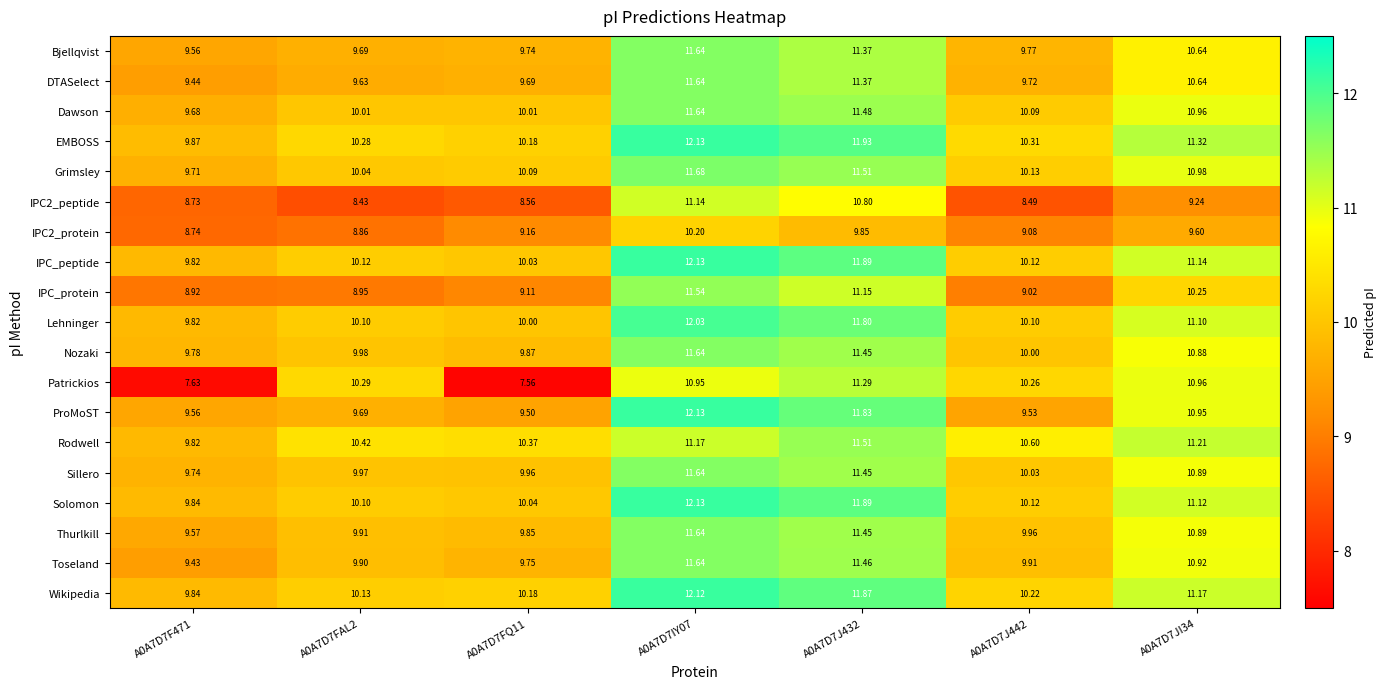

Which series has the largest total across all categories?

EMBOSS